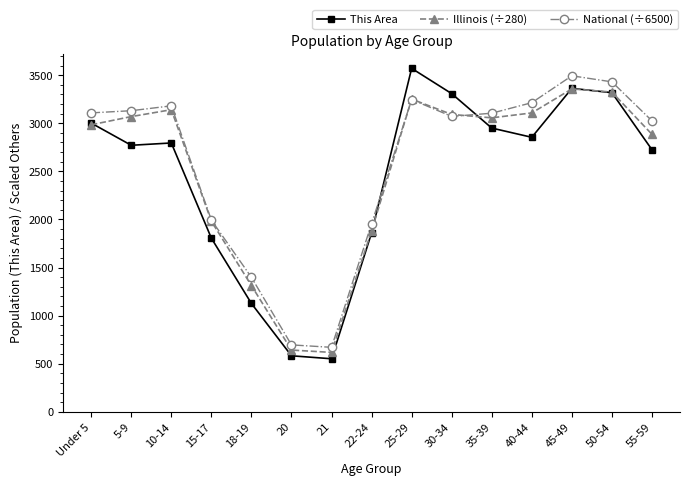

Where do This Area and National (÷6500) first cross each other?

22-24 and 25-29